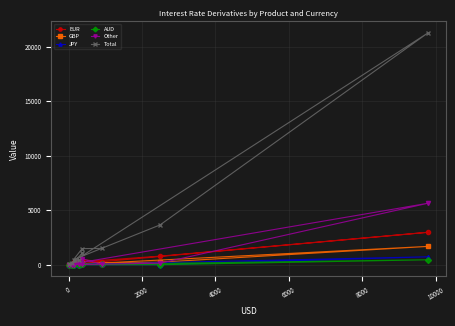

What is the maximum value for EUR?

2972